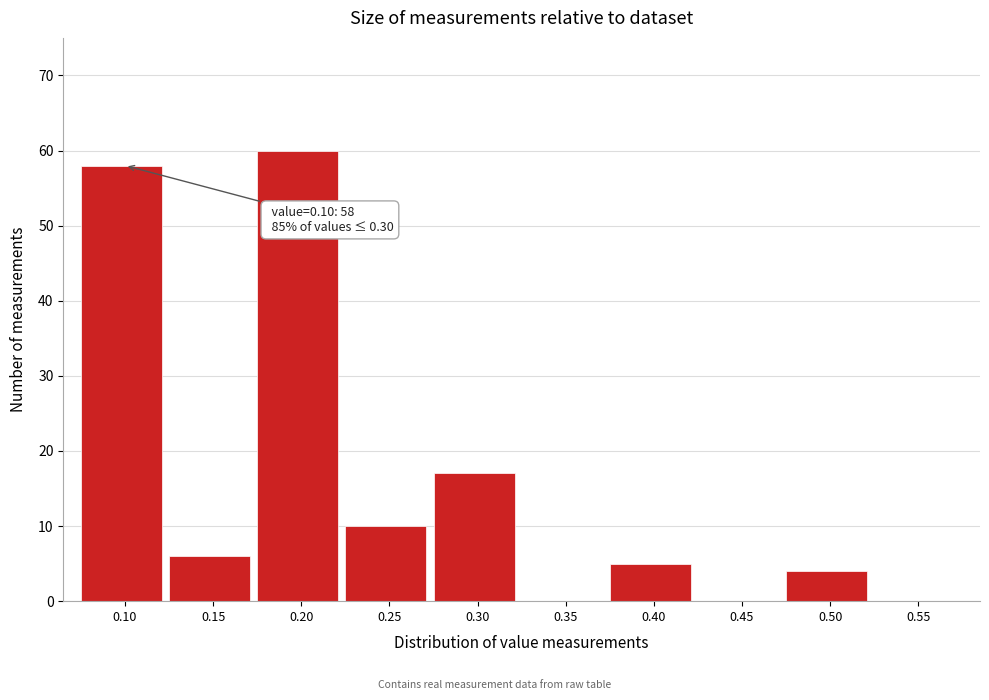

Reading right to left, what are all the values shown in this chart?

0.55=0	0.50=4	0.45=0	0.40=5	0.35=0	0.30=17	0.25=10	0.20=60	0.15=6	0.10=58